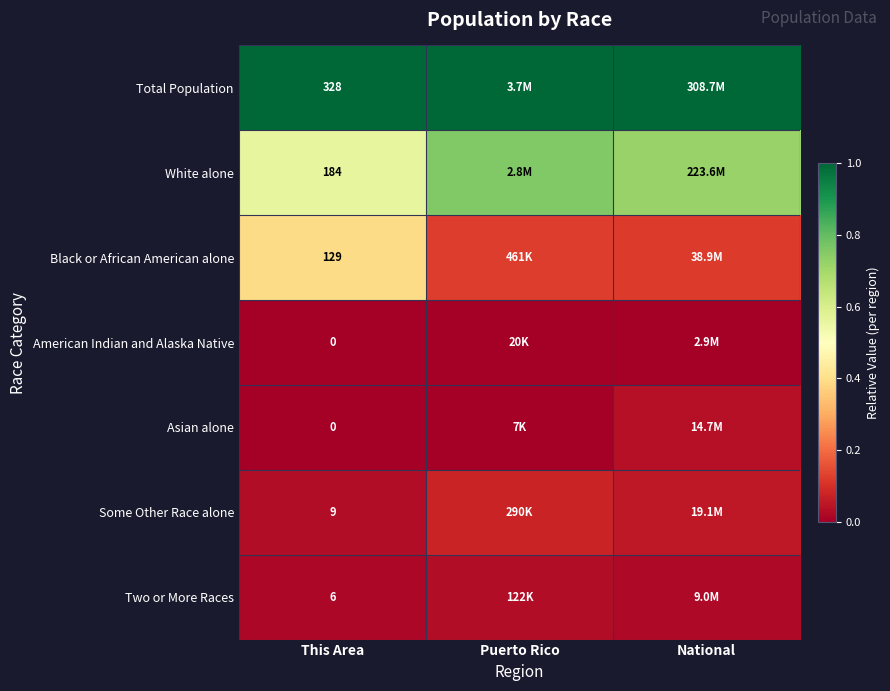

How many distinct data groups are displayed?

7